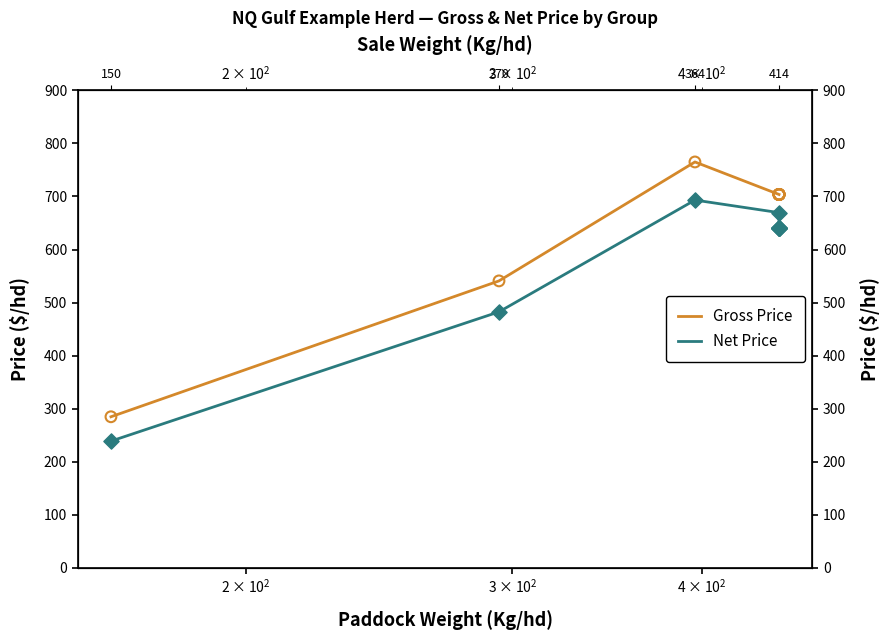

Which series has the widest spread of Y values?

Gross Price